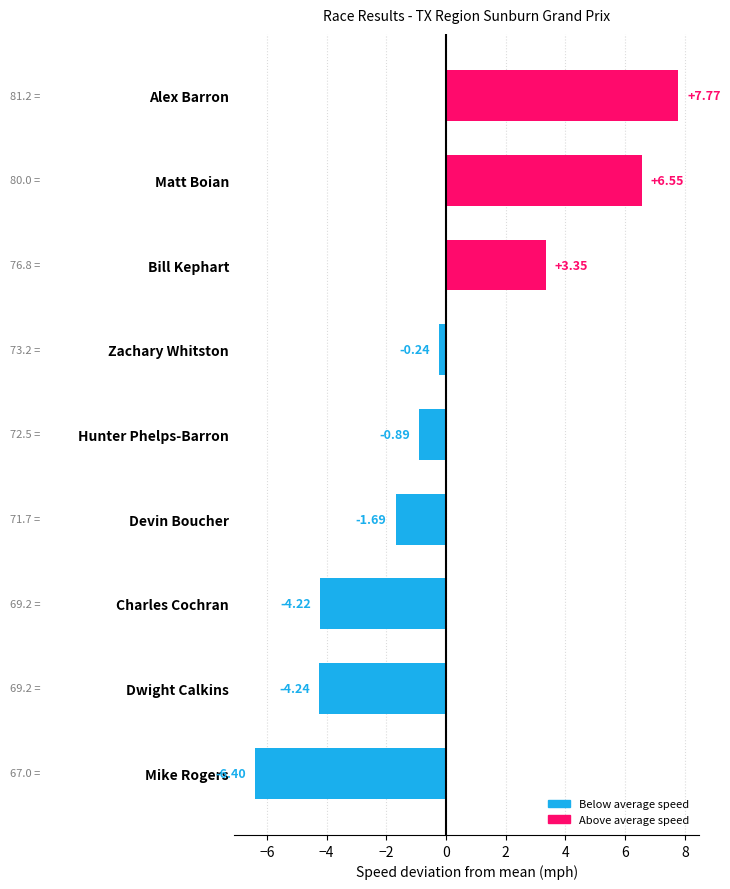

What is the change in value from Matt Boian to Mike Rogers?

-12.9